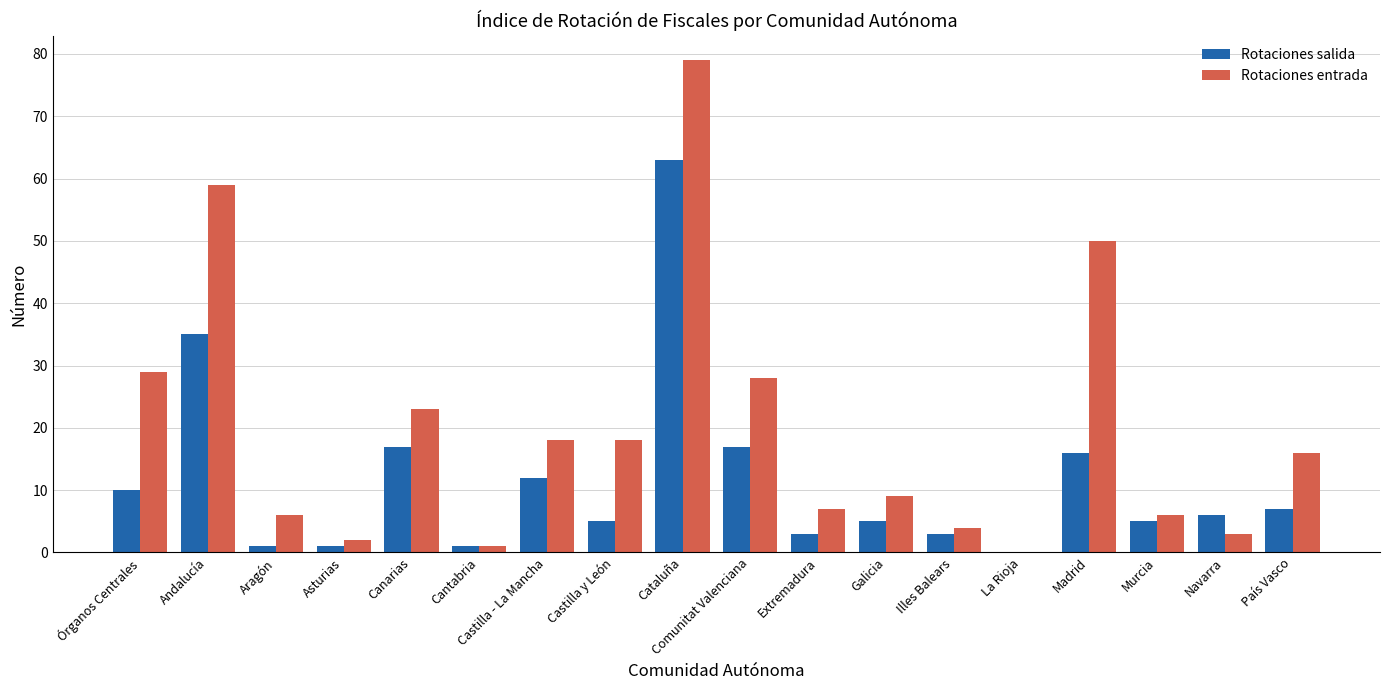

What are all the series names shown in the legend?

Rotaciones salida, Rotaciones entrada